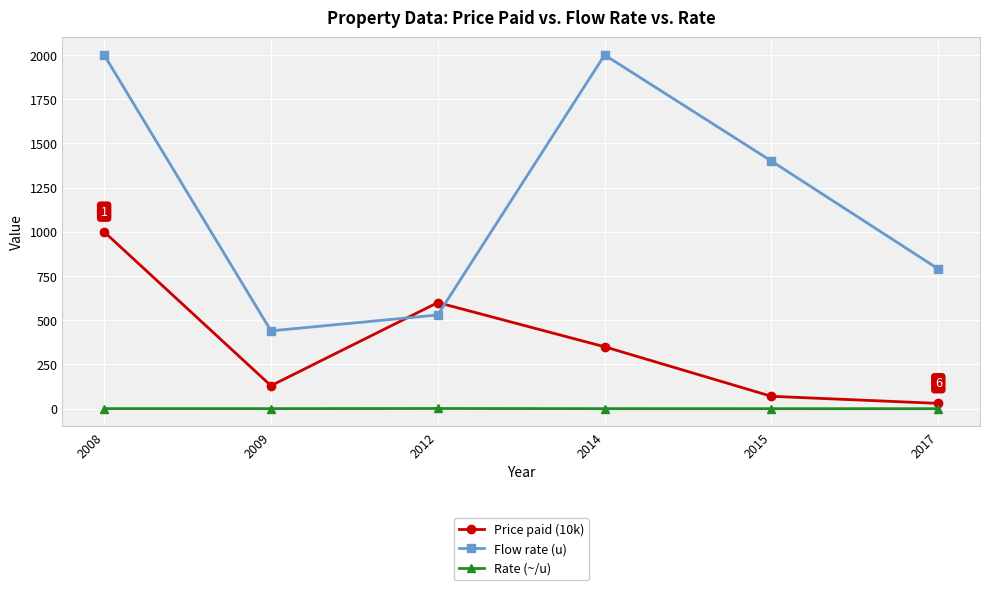

Which category has the lowest value in the Flow rate (u) series?

2009